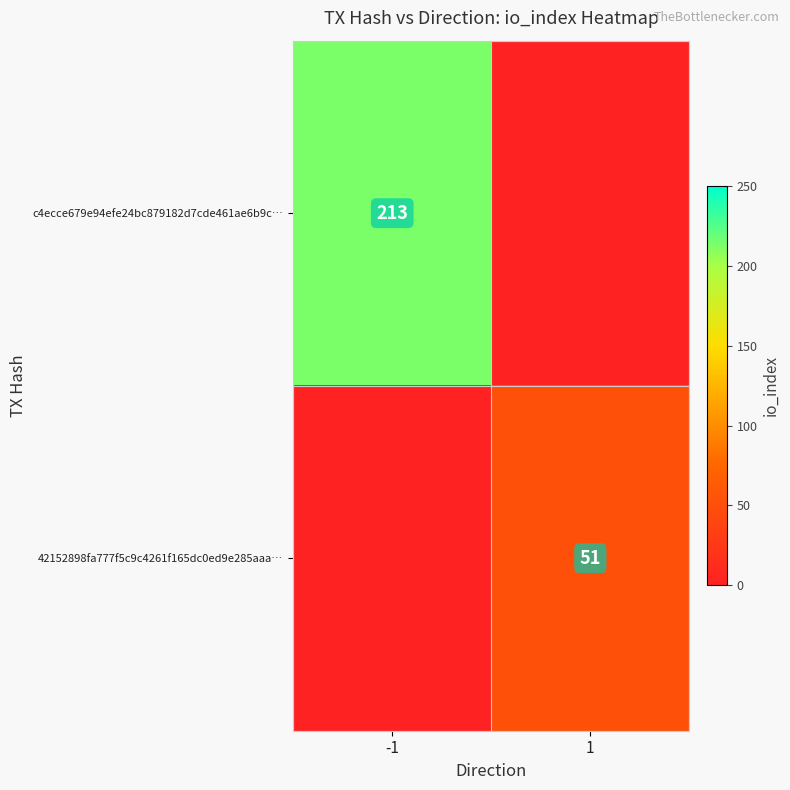

The value of c4ecce679e94efe24bc879182d7cde461ae6b9c… at -1 is 213. True or false?

True